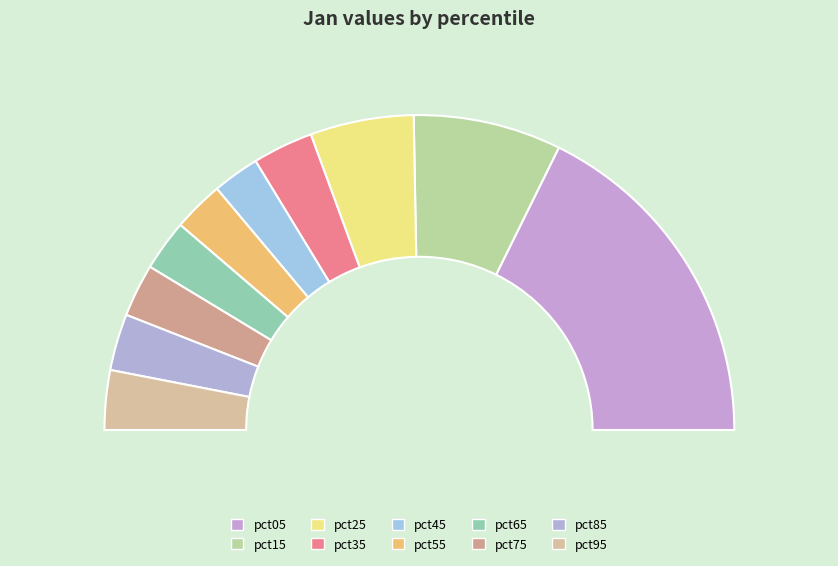

Does pct55 represent more than half of the total?

No